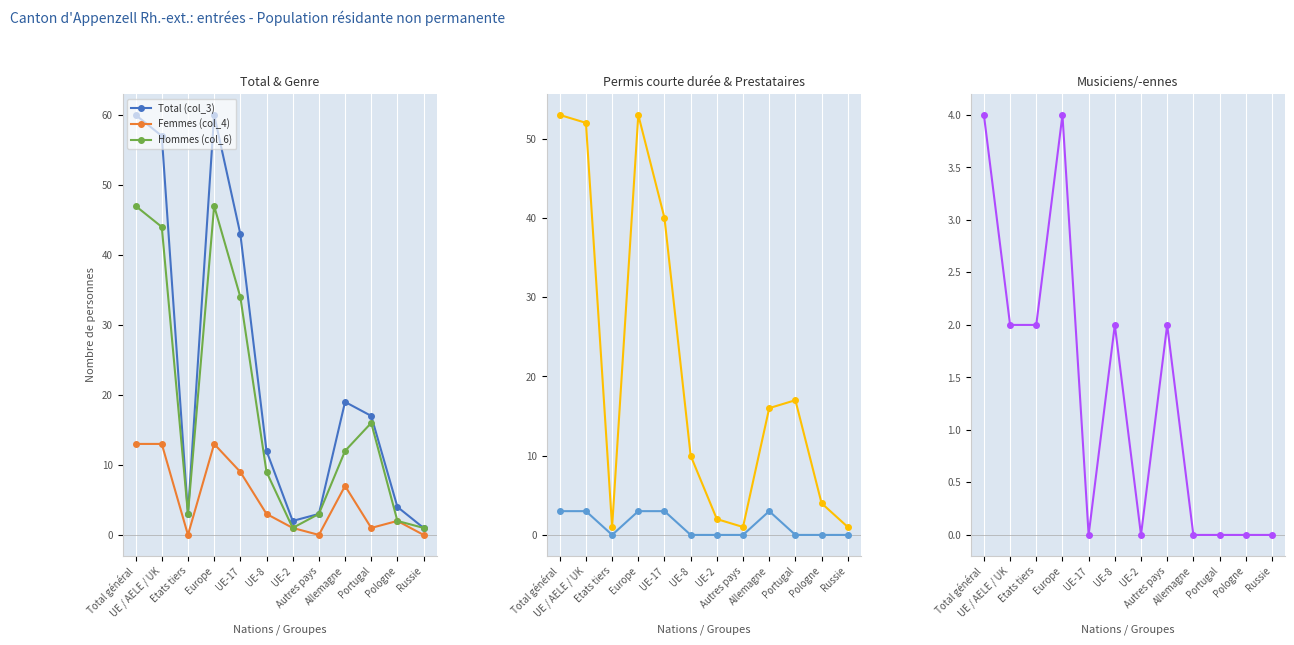

At how many categories does at least one series exceed 54?

3